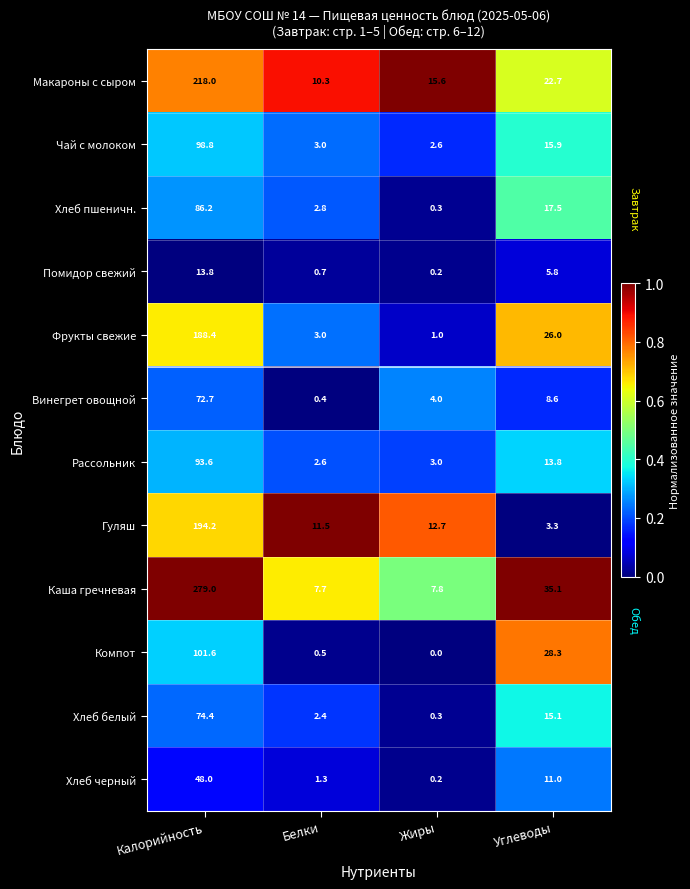

What is the average value of the Макароны с сыром series?

66.7